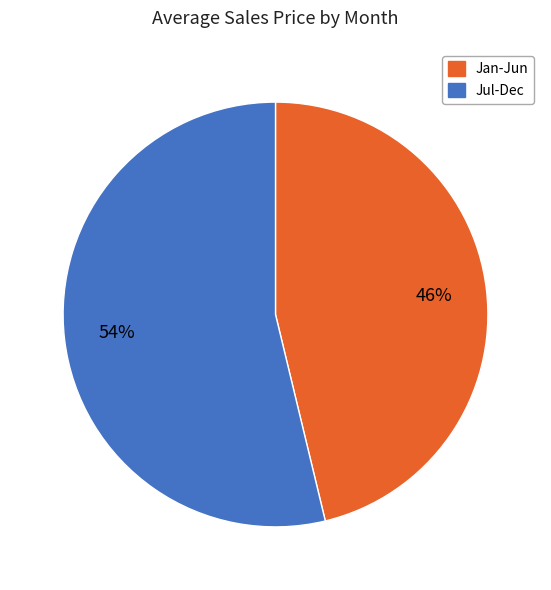

To the nearest percent, what is the difference between the largest and smallest slice percentages?

8%